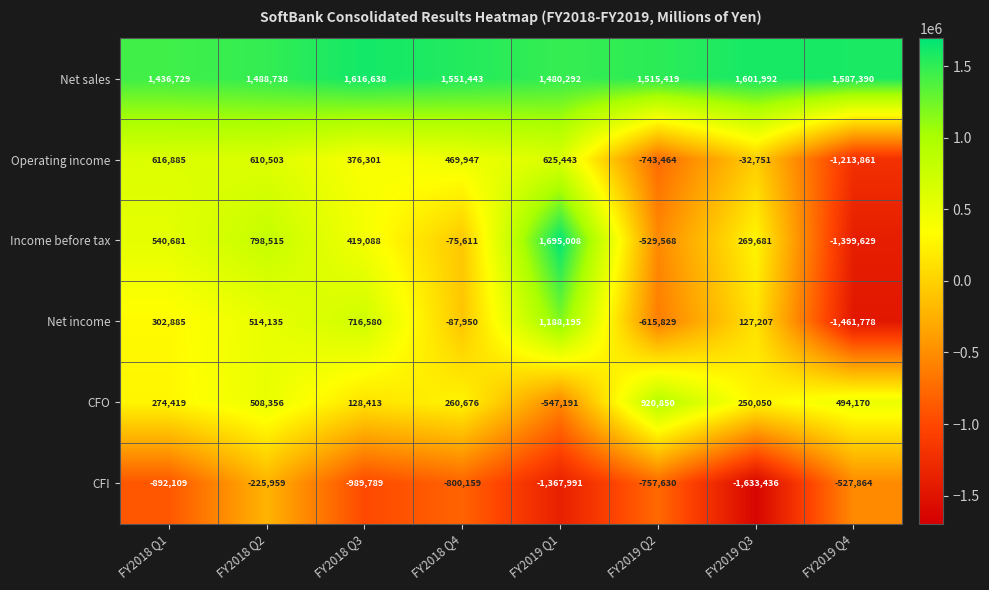

Which series has the largest range (max minus min)?

Income before tax